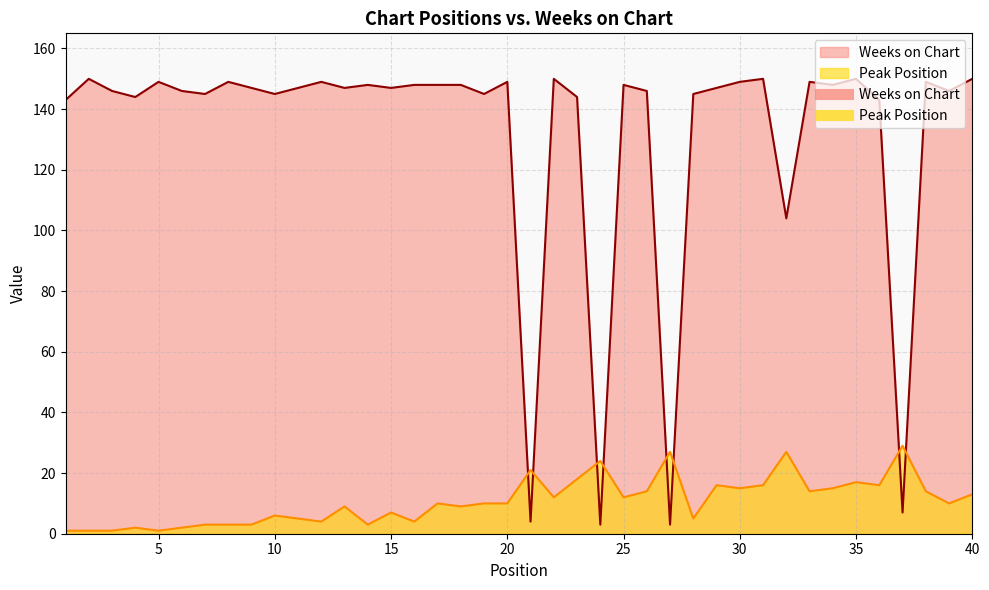

The value of Peak Position at 20 is 6. True or false?

False